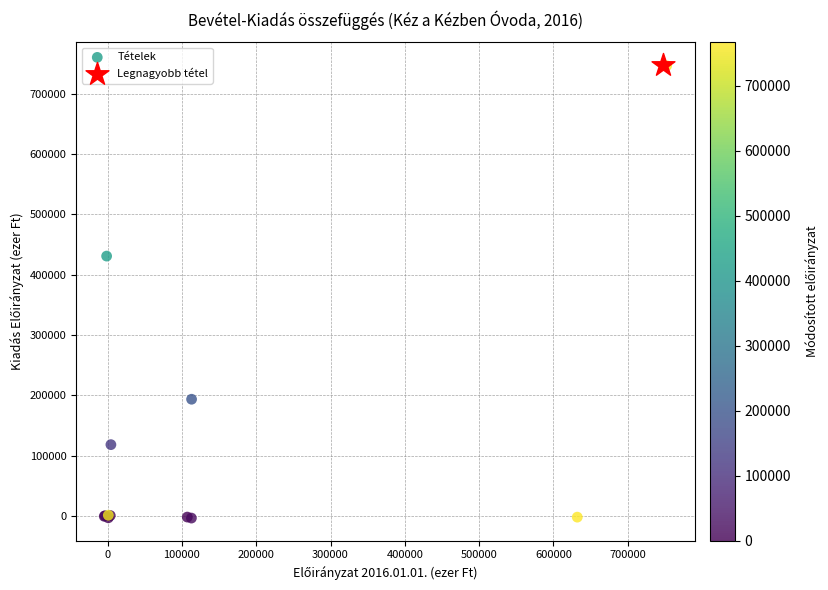

What are all the series names shown in the legend?

Tételek, Legnagyobb tétel